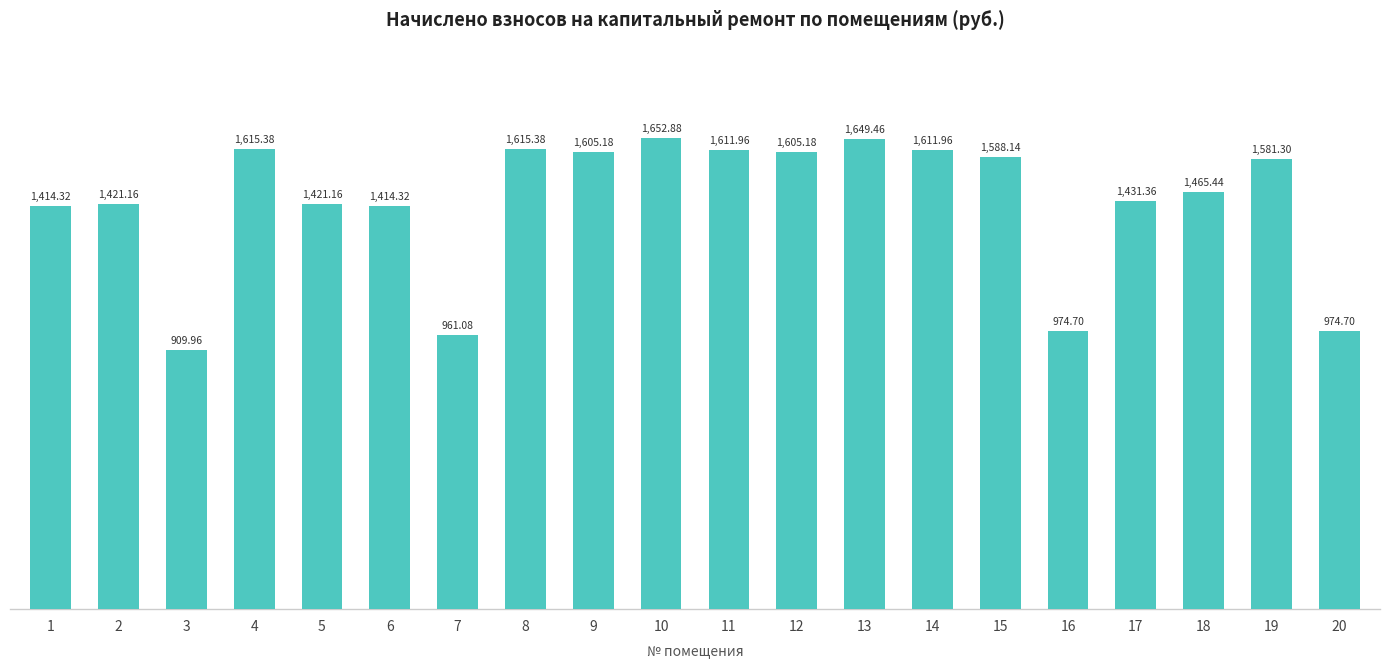

Between 9 and 8, which is larger?

8